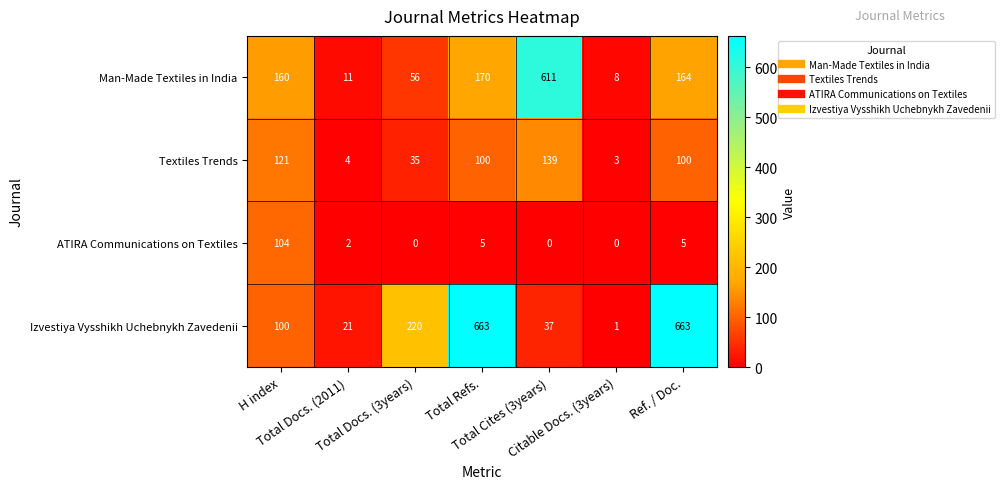

List the series in order of their overall mean, lowest first.

ATIRA Communications on Textiles, Textiles Trends, Man-Made Textiles in India, Izvestiya Vysshikh Uchebnykh Zavedenii